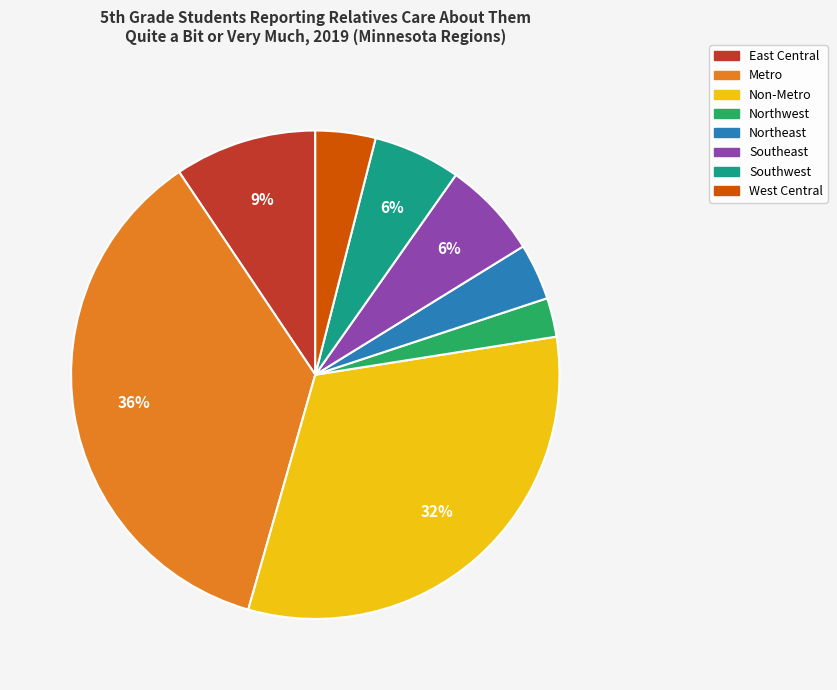

Does West Central represent more than half of the total?

No